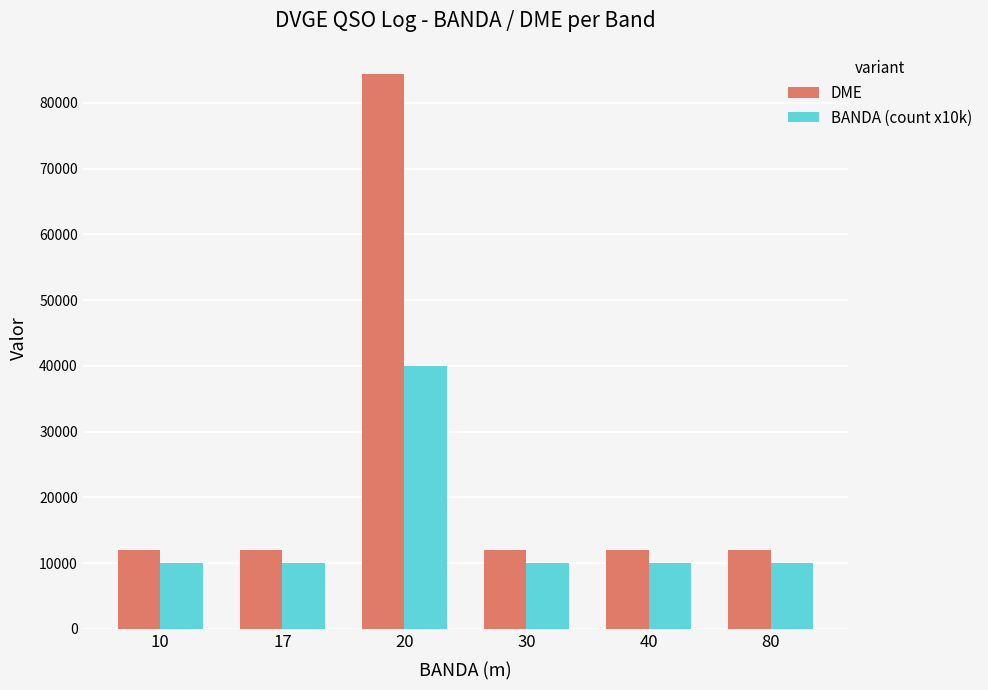

What is the smallest value displayed?

10000